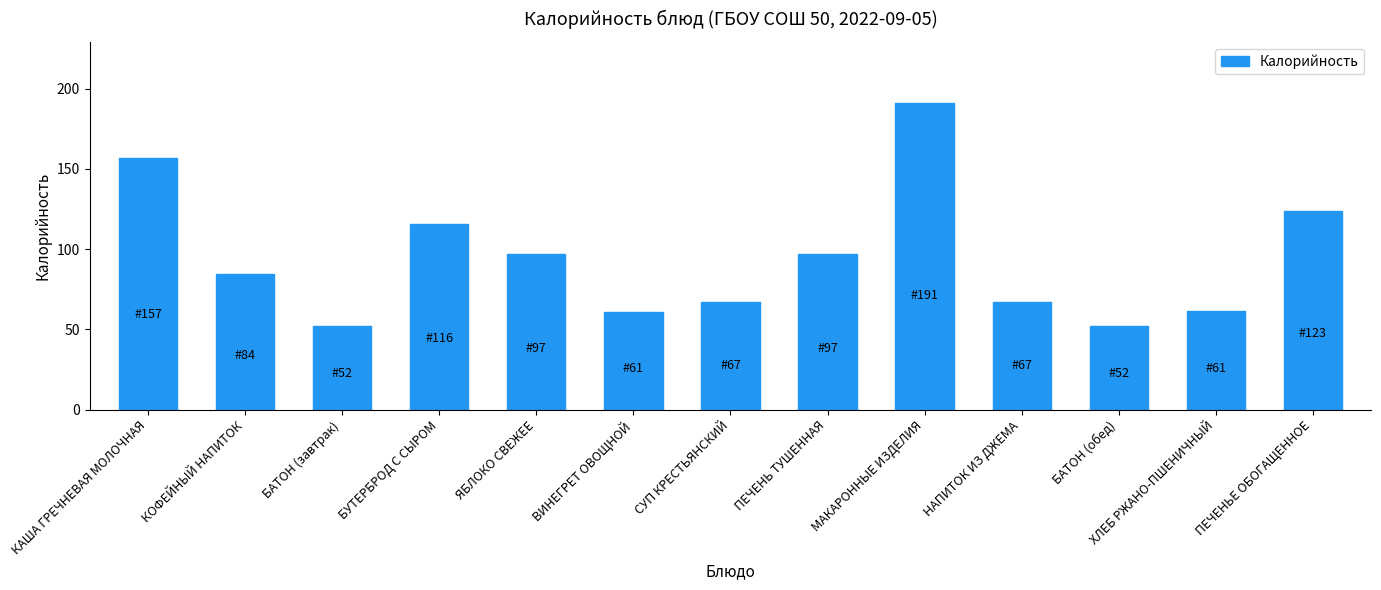

What is the value of the 3rd bar from the left?

52.4